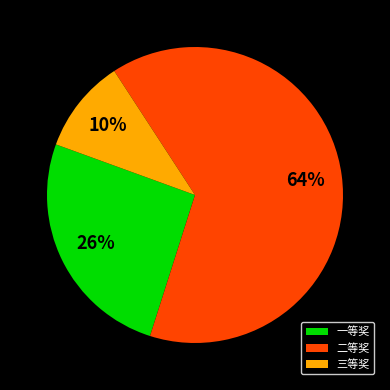

To the nearest percent, what percentage of the pie is 三等奖?

10%